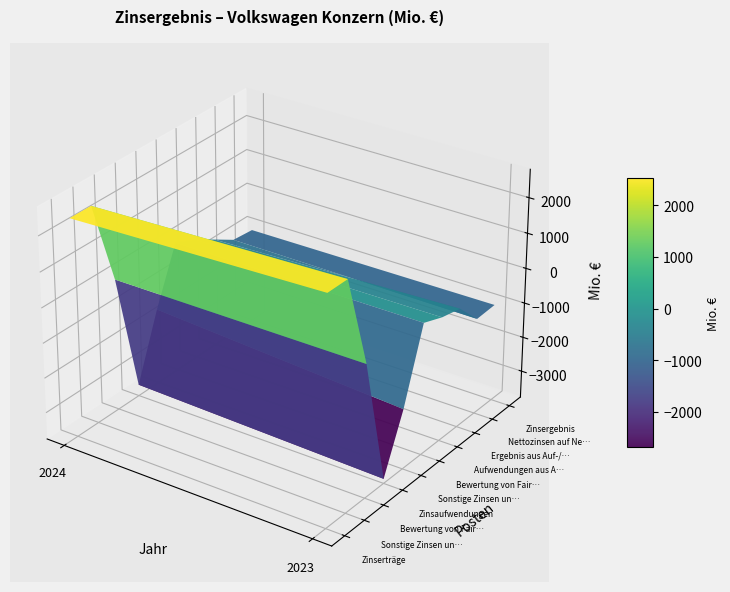

Between 0 and 1, which series saw the biggest shift?

Sonstige Zinsen und ähnliche Aufwendungen